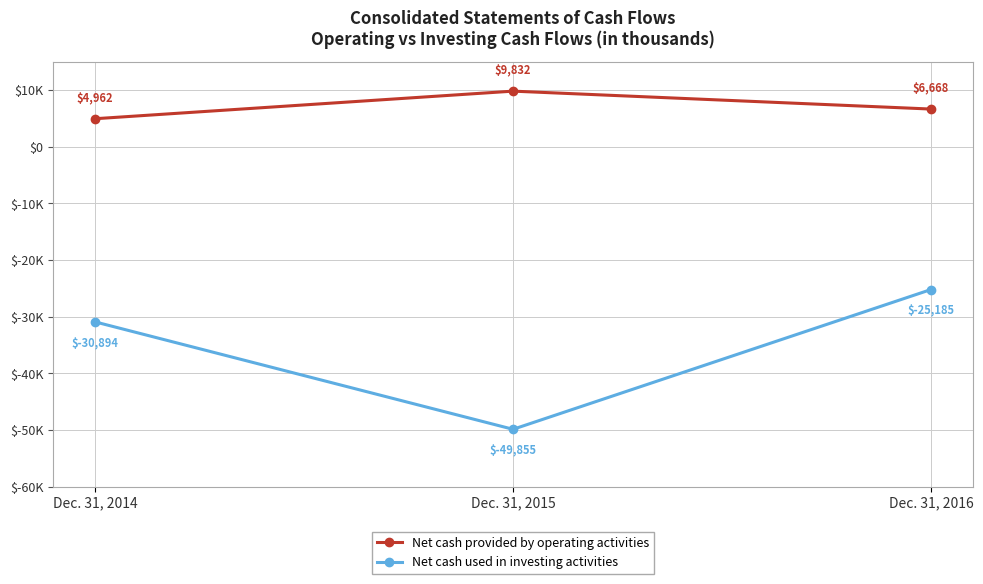

Rank the categories by Net cash used in investing activities value from lowest to highest.

Dec. 31, 2015, Dec. 31, 2014, Dec. 31, 2016